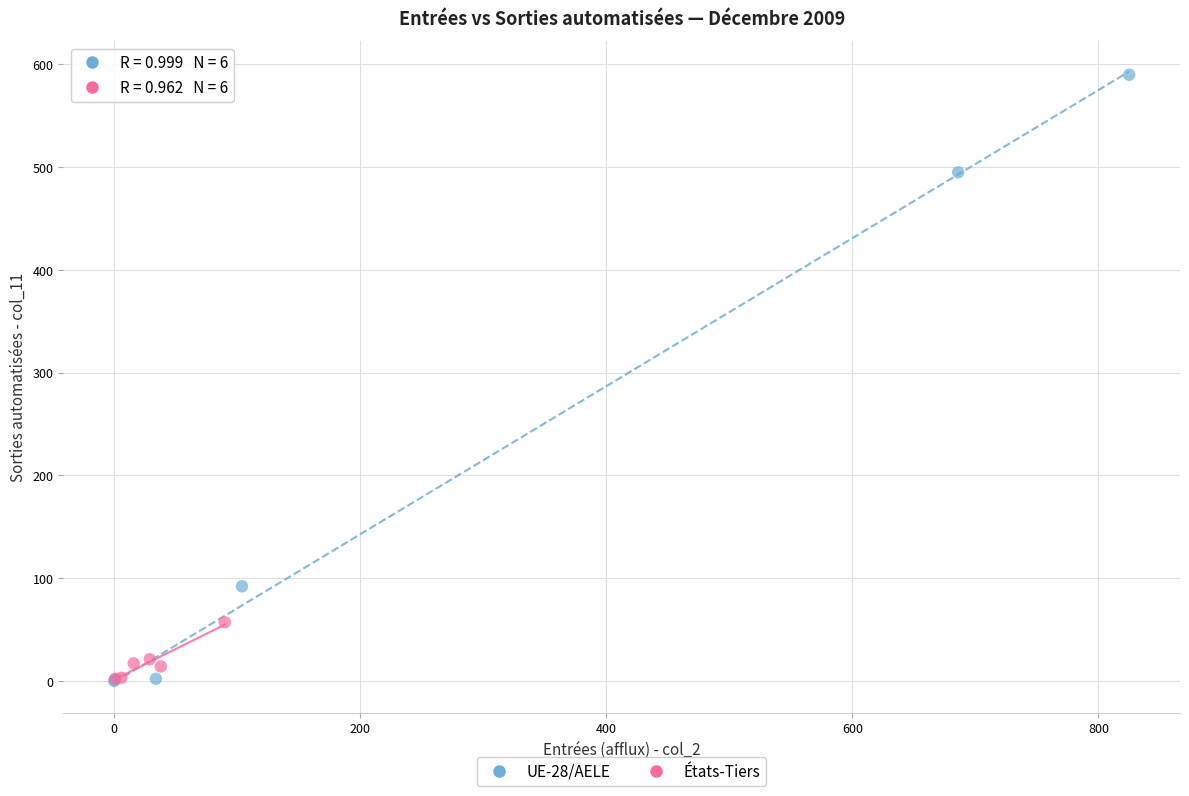

What are all the series names shown in the legend?

UE-28/AELE, États-Tiers